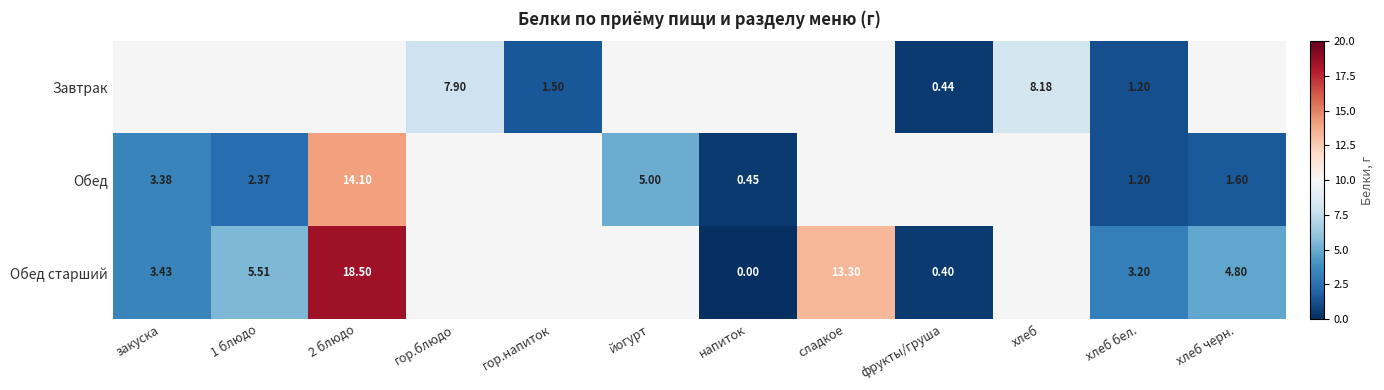

List the series in order of their peak value, lowest first.

Завтрак, Обед, Обед старший